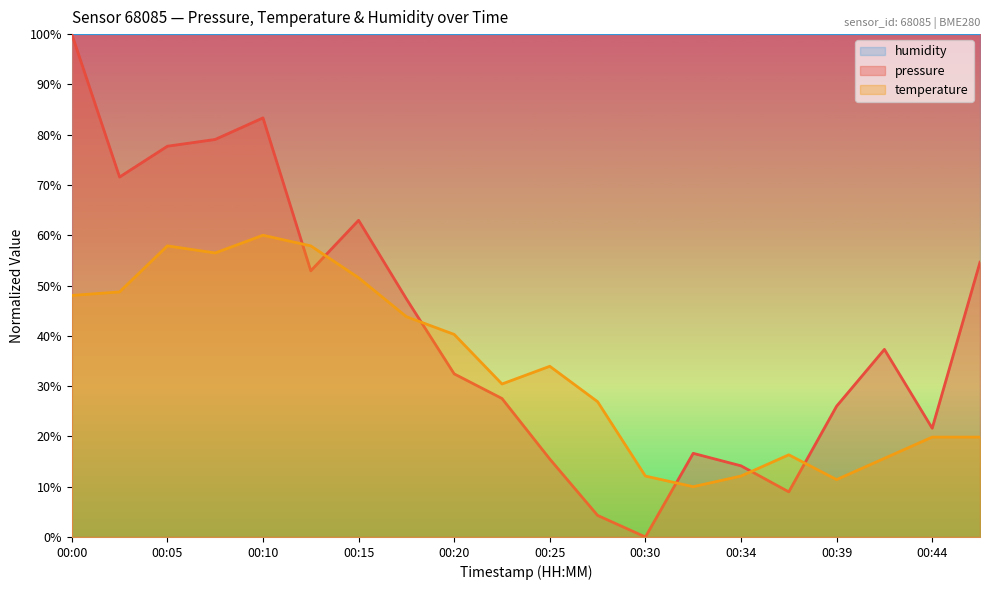

Where is the first local minimum for temperature?

00:08